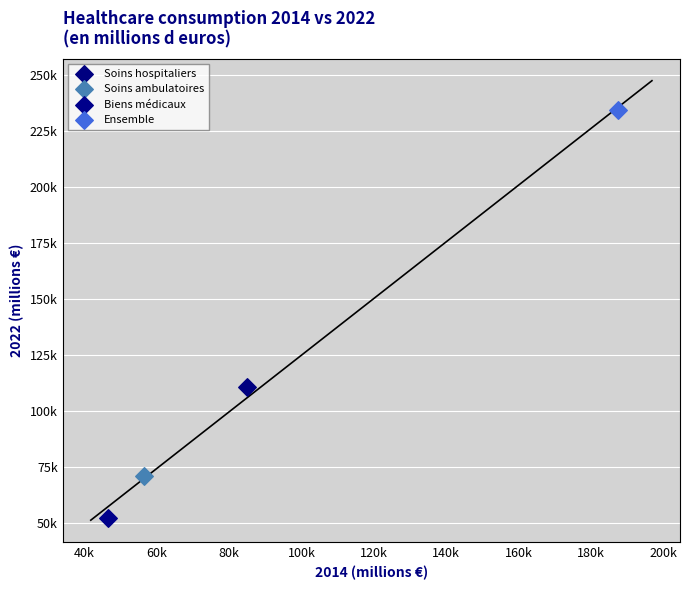

Which series contains the lowest Y value?

Biens médicaux